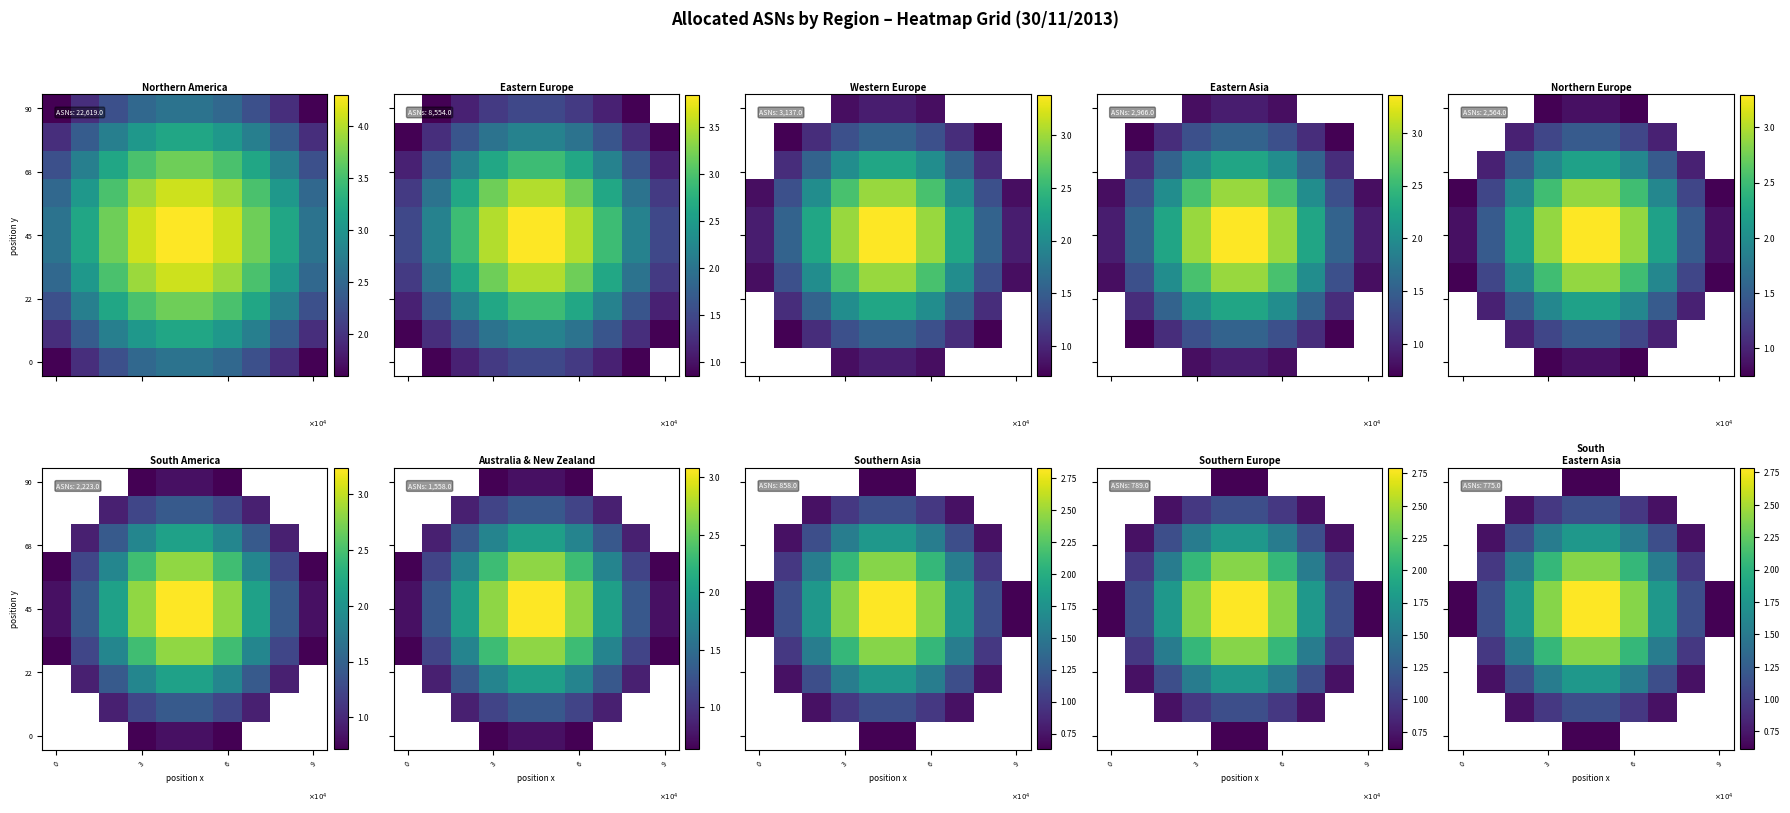

How many distinct data groups are displayed?

10